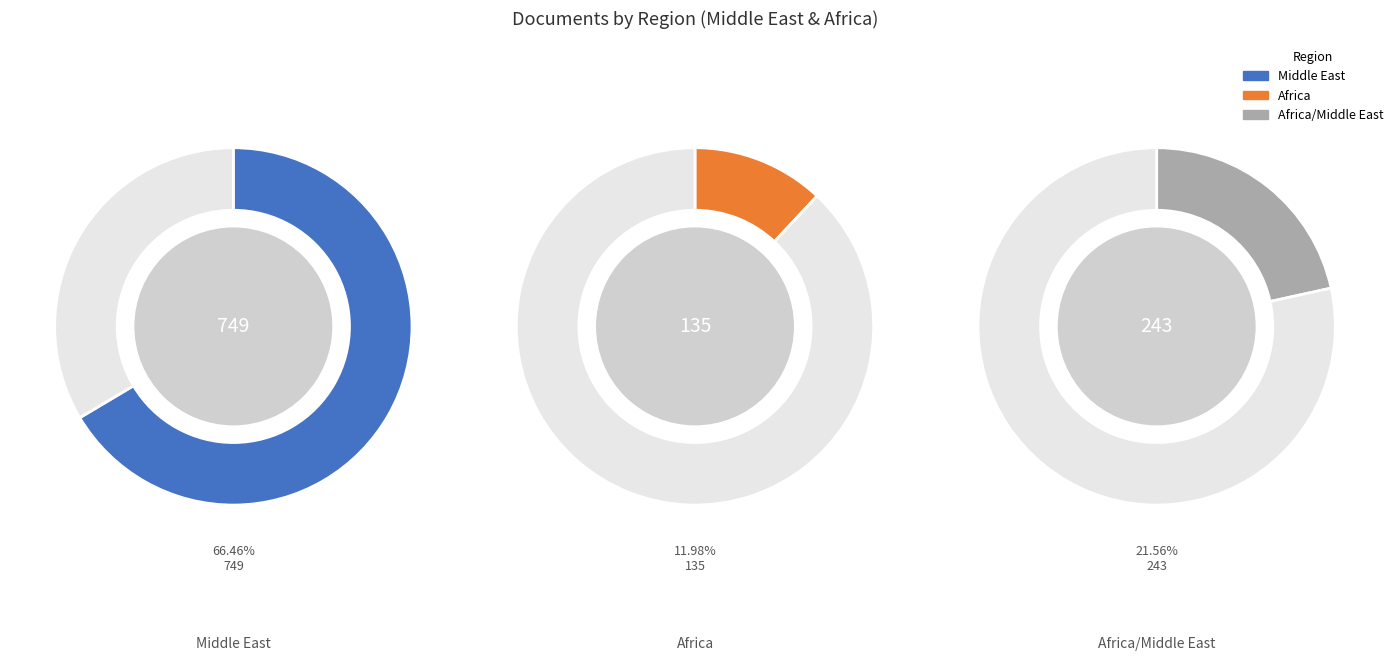

Which slice is the largest?

Middle East